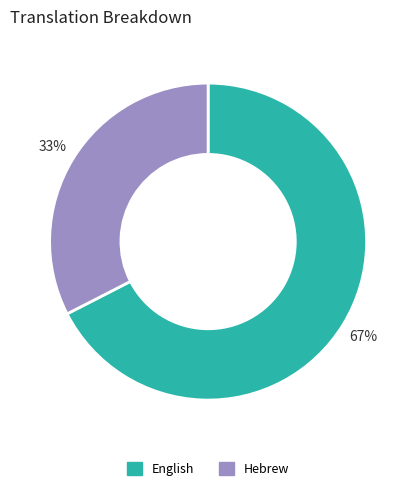

Between English and Hebrew, which is larger?

English